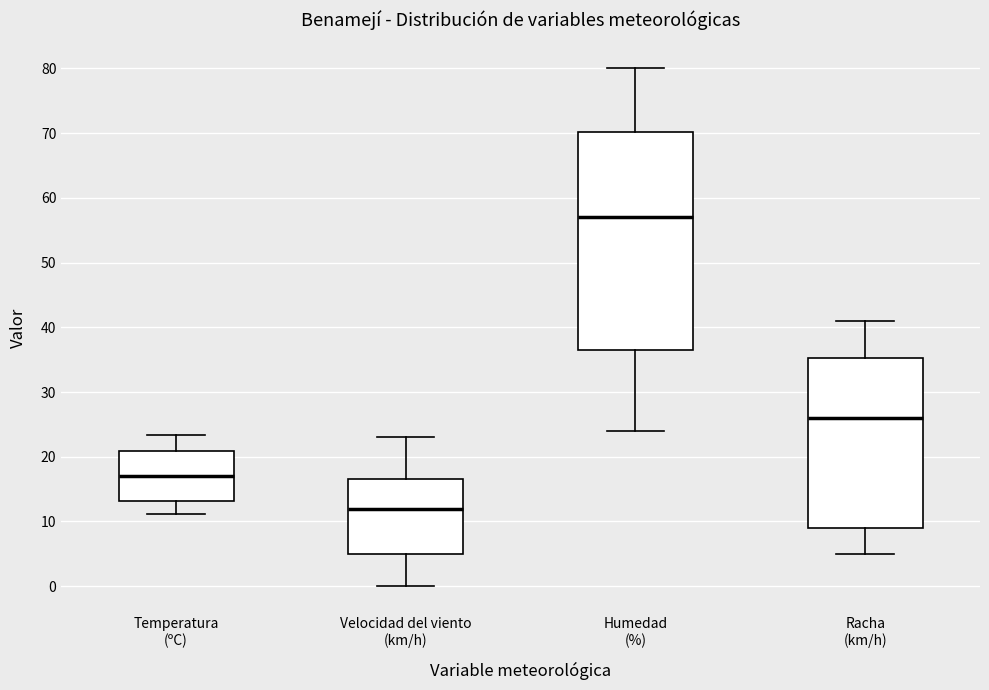

Where is the lower edge of the box for Racha (km/h) on the y-axis? The values are not printed on the chart, so give them approximately, as read against the axis.

9